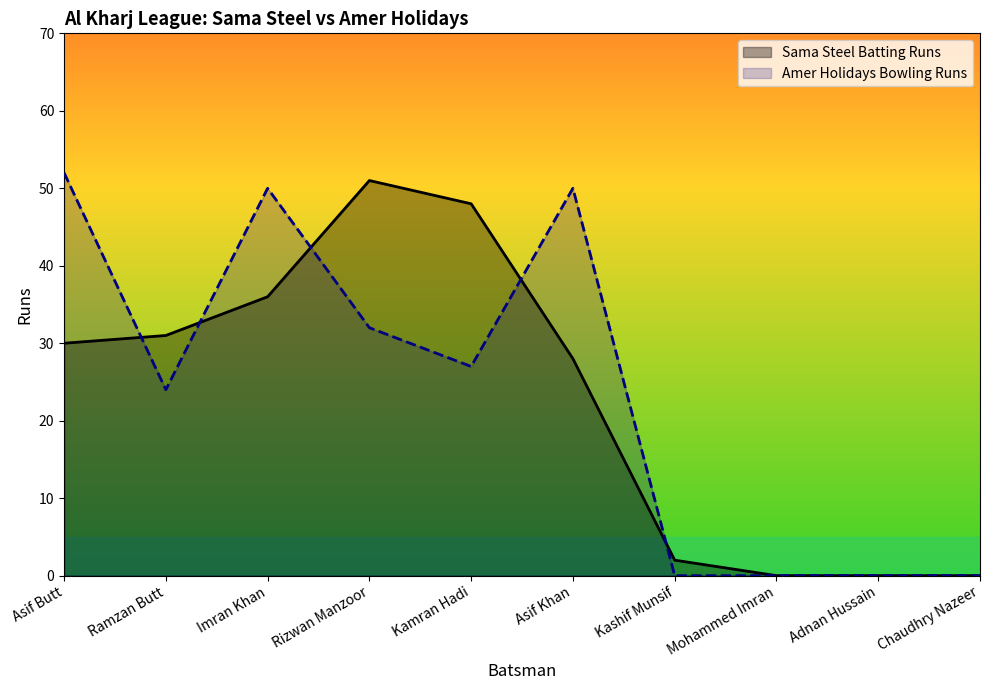

Does the chart have visible grid lines?

No